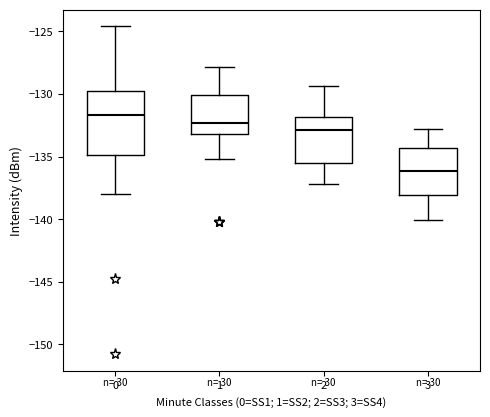

Which box is the tallest, from its lower edge to its upper edge?

0